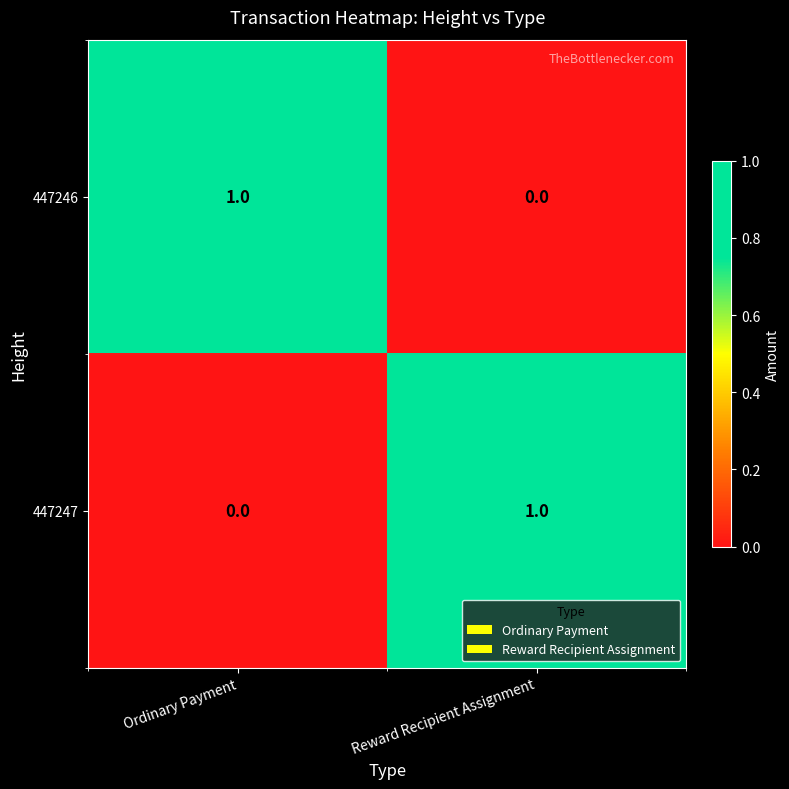

Reading left to right, list all the values displayed in this chart.

447246: Ordinary Payment=1	Reward Recipient Assignment=0
447247: Ordinary Payment=0	Reward Recipient Assignment=1